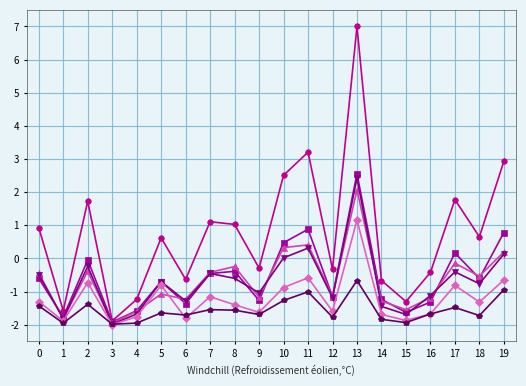

What is the difference between the highest and lowest values at 18?

2.4